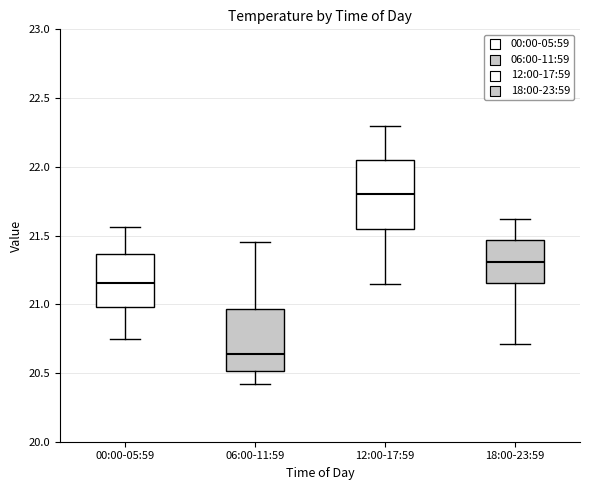

Reading left to right, transcribe this box plot: for each box, give where its median line is, the range the box spans, and where its two whiskers end, as read against the y-axis. The values are not printed on the chart, so give them approximately, as read against the axis.

00:00-05:59: median 21.15, box 21.00 to 21.35, whiskers 20.75 to 21.55
06:00-11:59: median 20.65, box 20.50 to 20.95, whiskers 20.40 to 21.45
12:00-17:59: median 21.80, box 21.55 to 22.05, whiskers 21.15 to 22.30
18:00-23:59: median 21.30, box 21.15 to 21.45, whiskers 20.70 to 21.60